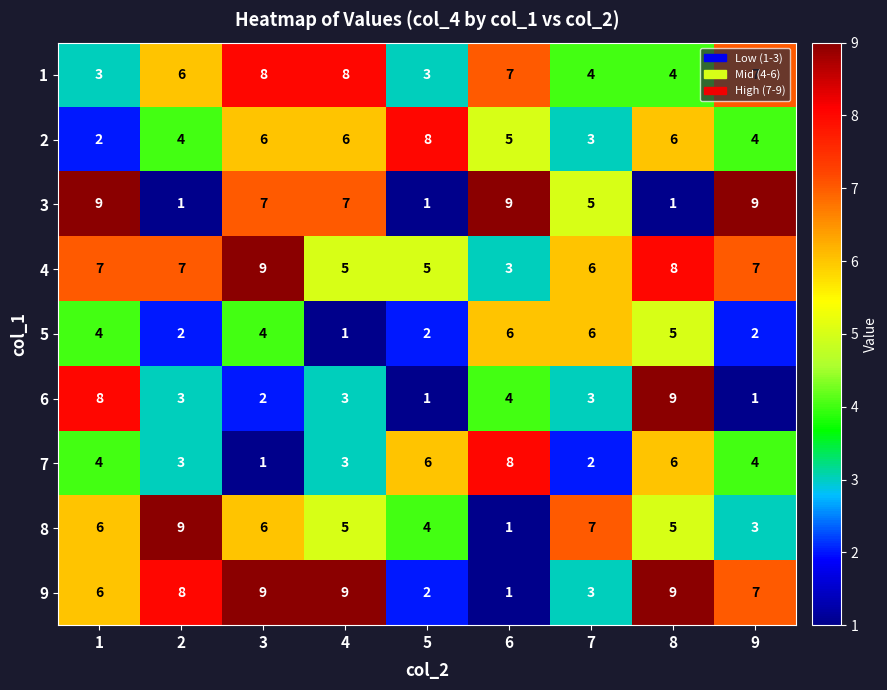

At which label does 7 reach its minimum?

3